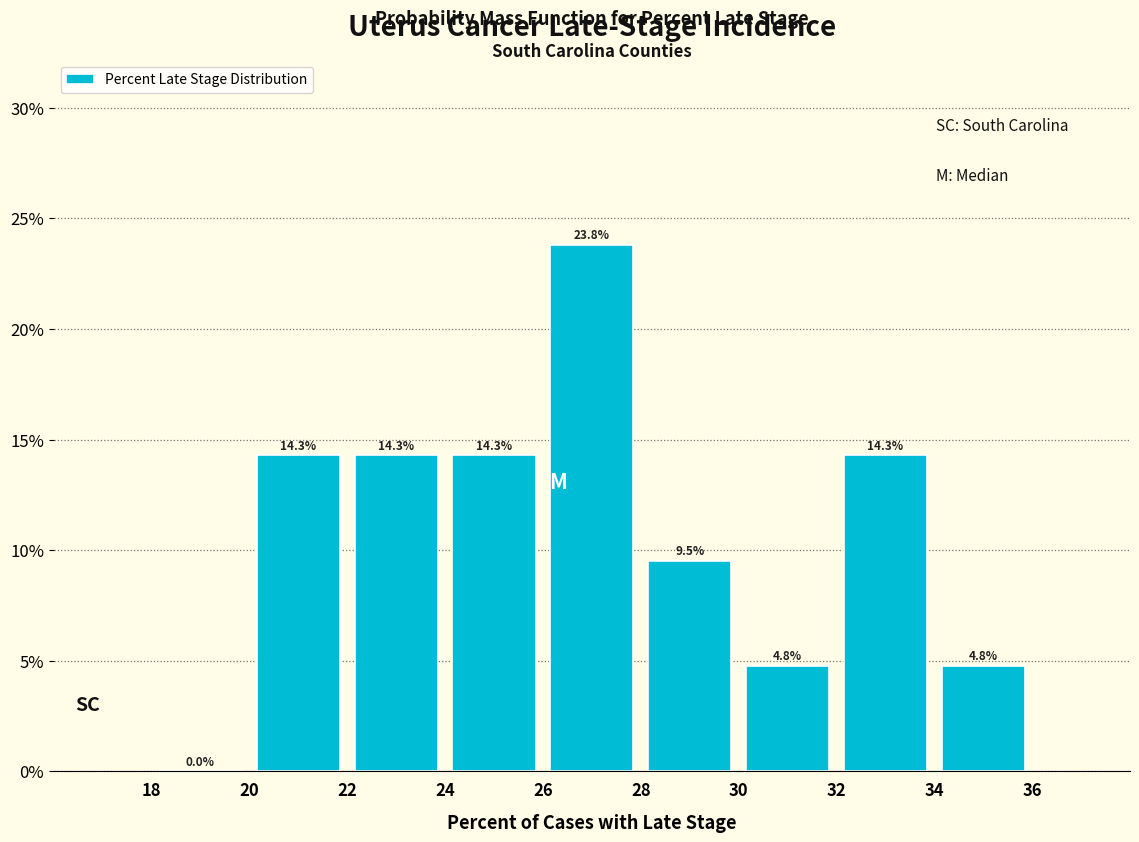

Reading left to right, list every bar in this chart as the range it spans on the x-axis followed by its height.

18 to 20: 0.0
20 to 22: 14.3
22 to 24: 14.3
24 to 26: 14.3
26 to 28: 23.8
28 to 30: 9.5
30 to 32: 4.8
32 to 34: 14.3
34 to 36: 4.8